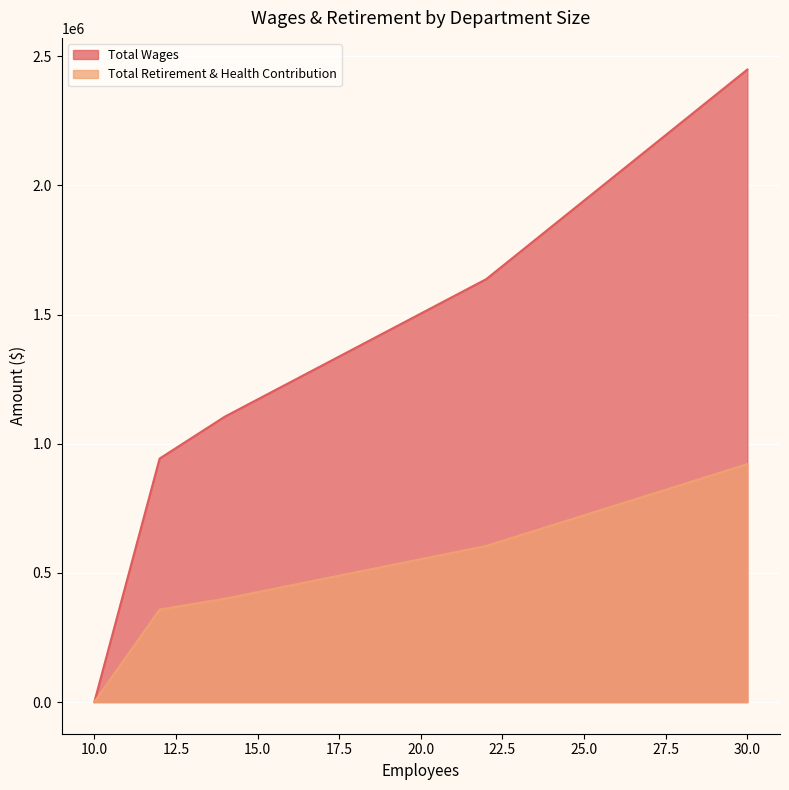

What is the difference between the second highest and second lowest values in the Total Wages series?

694298